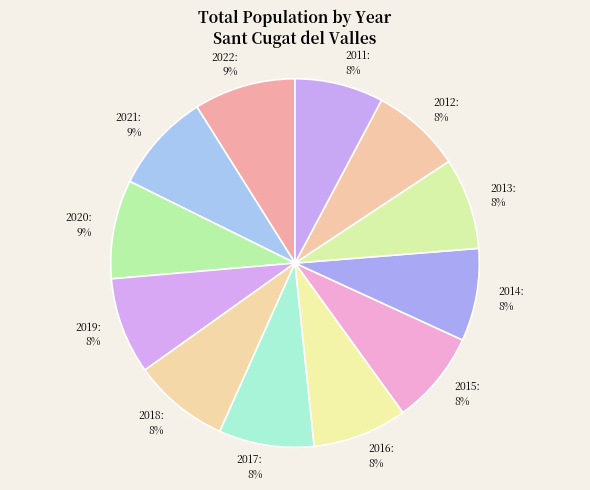

Does any single category account for the majority?

No